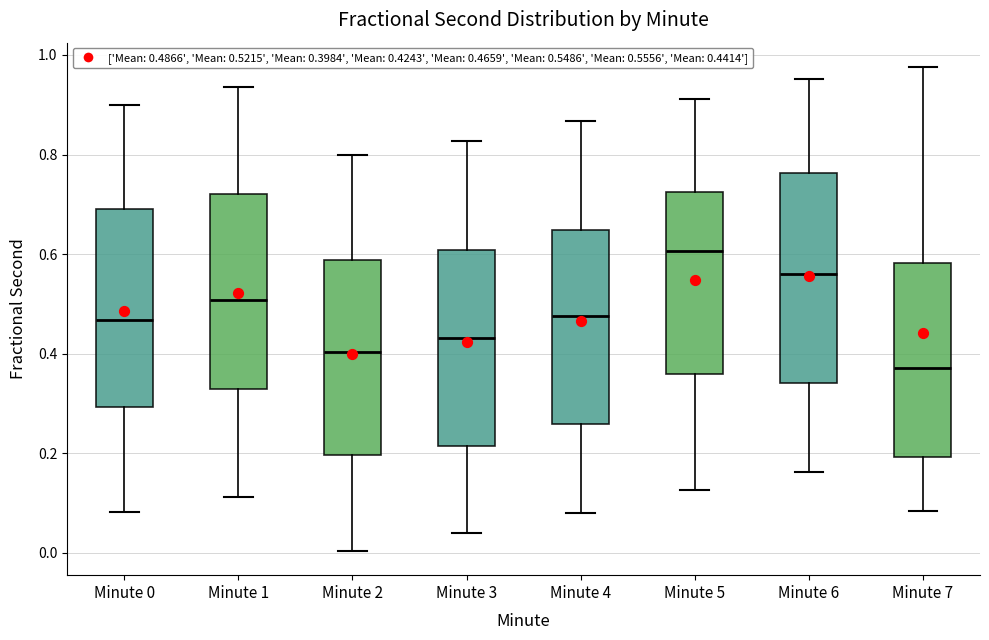

Reading left to right, transcribe this box plot: for each box, give where its median line is, the range the box spans, and where its two whiskers end, as read against the y-axis. The values are not printed on the chart, so give them approximately, as read against the axis.

Minute 0: median 0.46, box 0.30 to 0.68, whiskers 0.08 to 0.90
Minute 1: median 0.50, box 0.32 to 0.72, whiskers 0.12 to 0.94
Minute 2: median 0.40, box 0.20 to 0.58, whiskers 0.00 to 0.80
Minute 3: median 0.44, box 0.22 to 0.60, whiskers 0.04 to 0.82
Minute 4: median 0.48, box 0.26 to 0.64, whiskers 0.08 to 0.86
Minute 5: median 0.60, box 0.36 to 0.72, whiskers 0.12 to 0.92
Minute 6: median 0.56, box 0.34 to 0.76, whiskers 0.16 to 0.96
Minute 7: median 0.38, box 0.20 to 0.58, whiskers 0.08 to 0.98